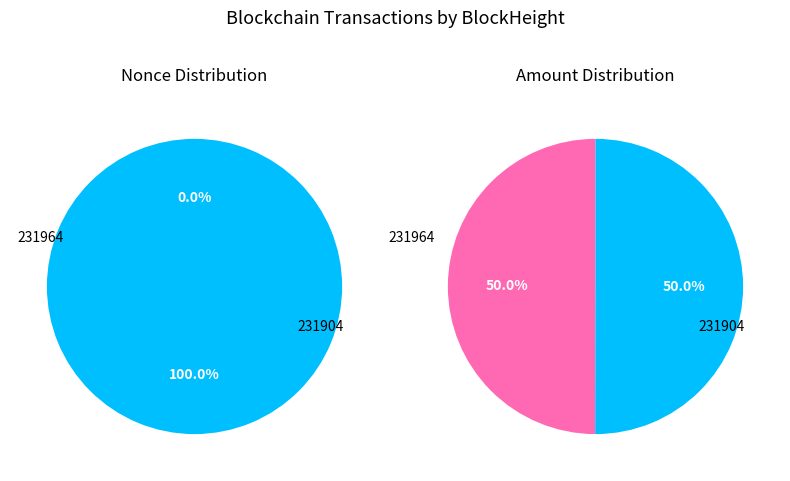

Rank the series by their maximum value, from highest to lowest.

231904, 231964